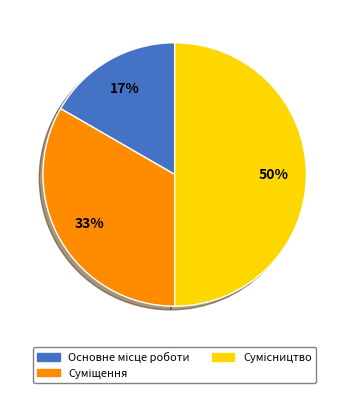

The Основне місце роботи slice represents 5% of the pie. True or false?

False